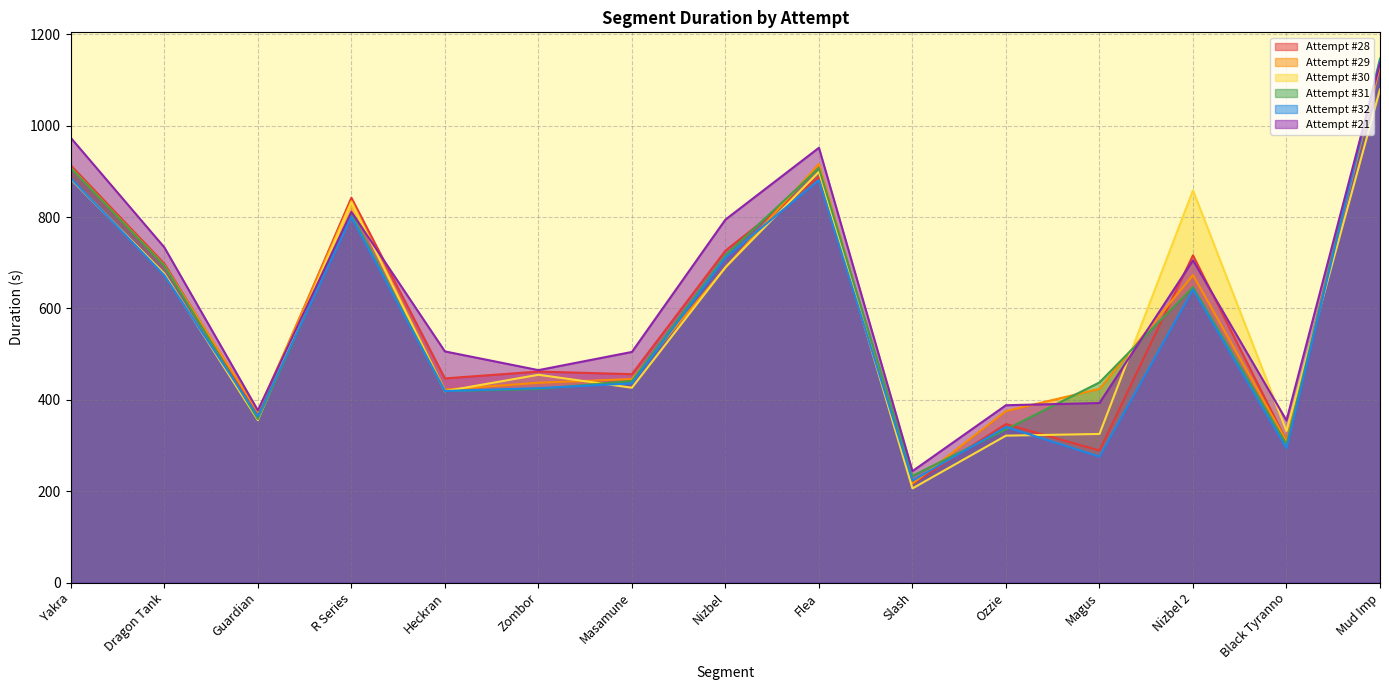

At how many categories does at least one series exceed 691?

7